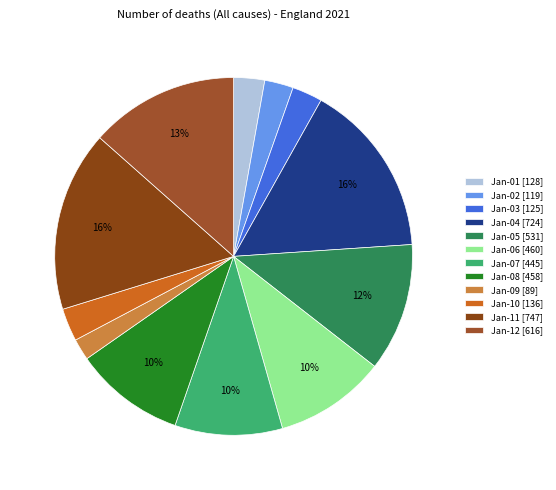

How many segments does this pie chart have?

12